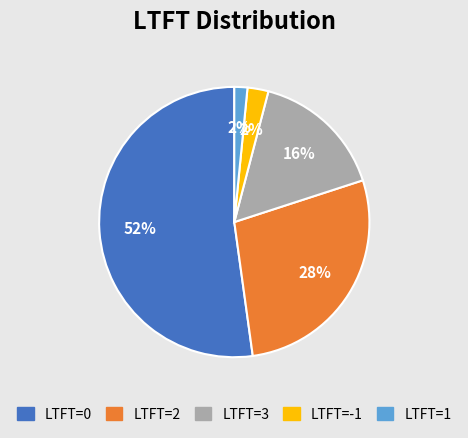

The LTFT=0 slice represents 52% of the pie. True or false?

True